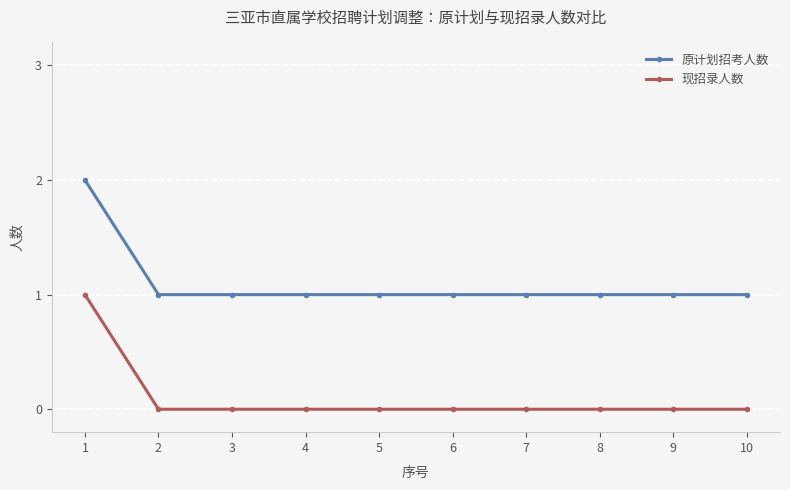

What is the value of the 原计划招考人数 point at the 5th from the left?

1